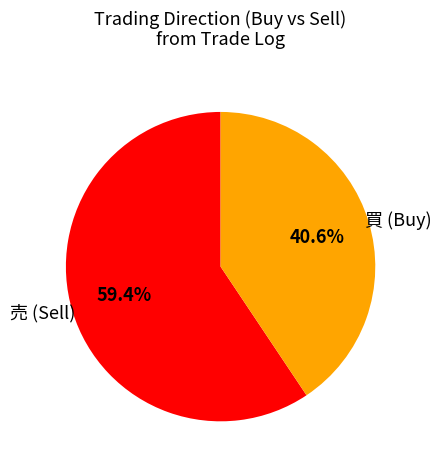

Is there any slice that represents more than half of the pie?

Yes